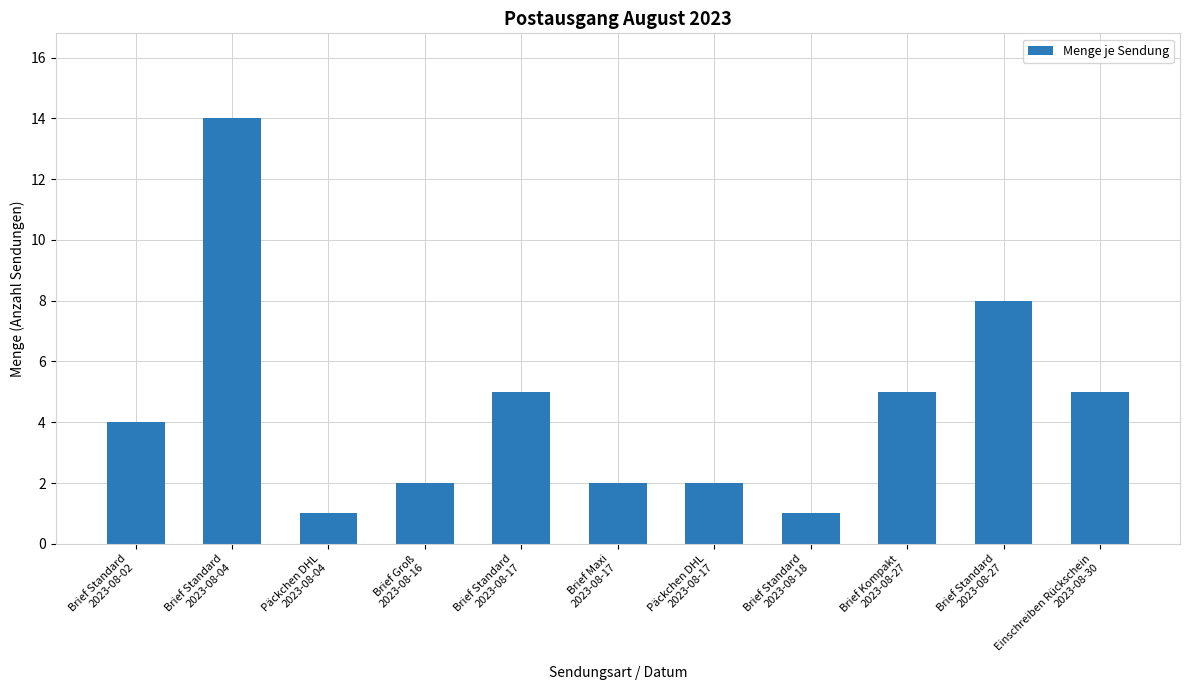

Where is the data nearest to the value 7?

Brief Standard
2023-08-27